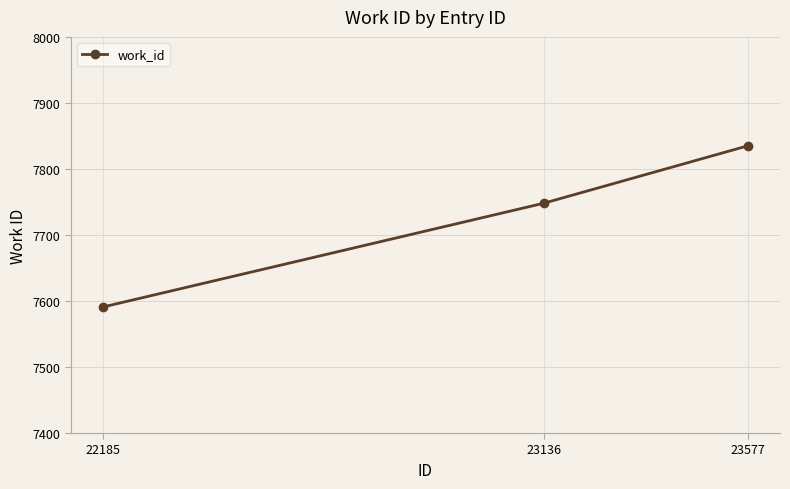

Count the number of categories in the chart.

3